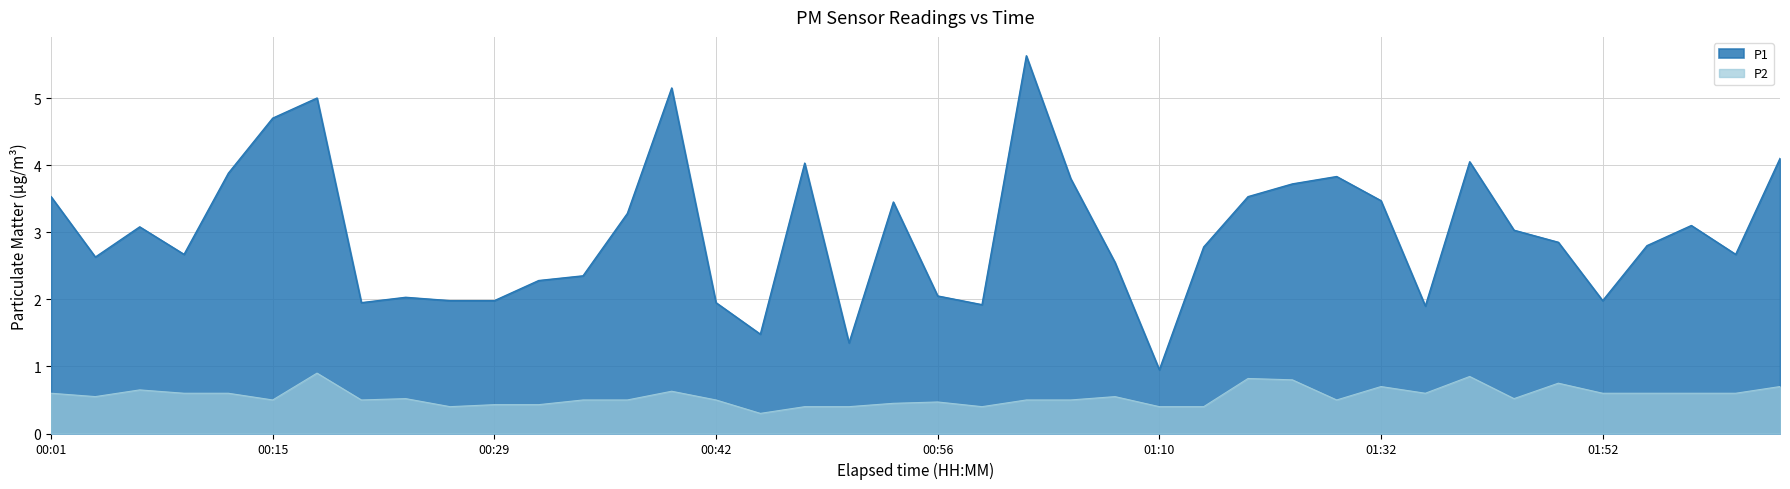

At which label does P1 first exceed 2?

00:01